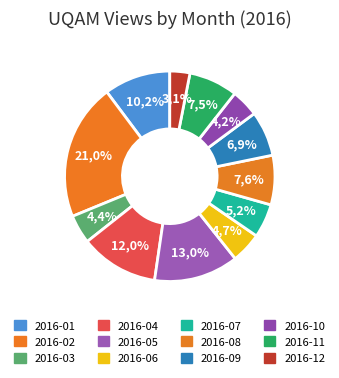

Rank the categories by value from lowest to highest.

2016-12, 2016-10, 2016-03, 2016-06, 2016-07, 2016-09, 2016-11, 2016-08, 2016-01, 2016-04, 2016-05, 2016-02